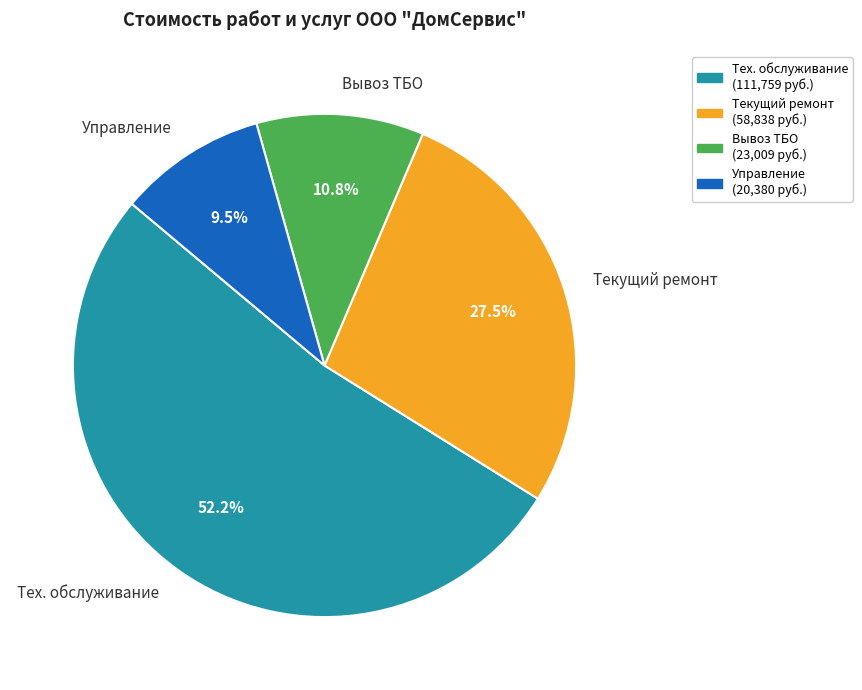

True or false: Вывоз ТБО accounts for 16% of the total.

False